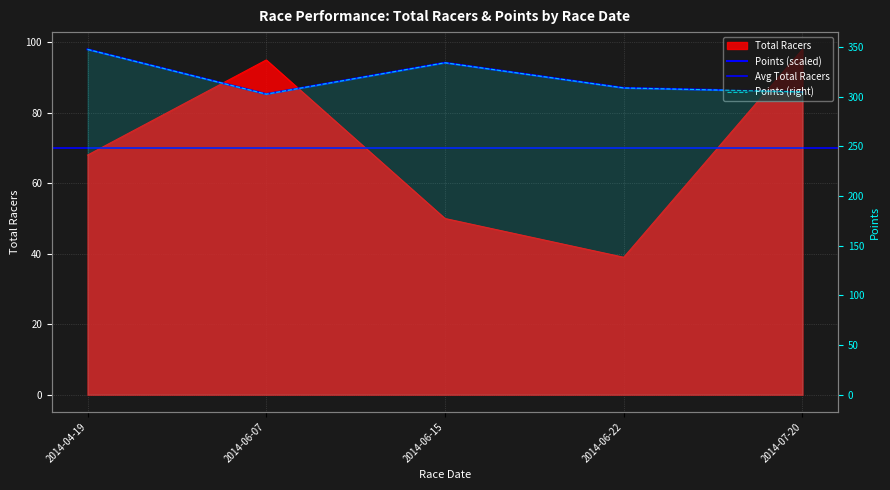

True or false: Total Racers has more than 1 interior local peaks.

False